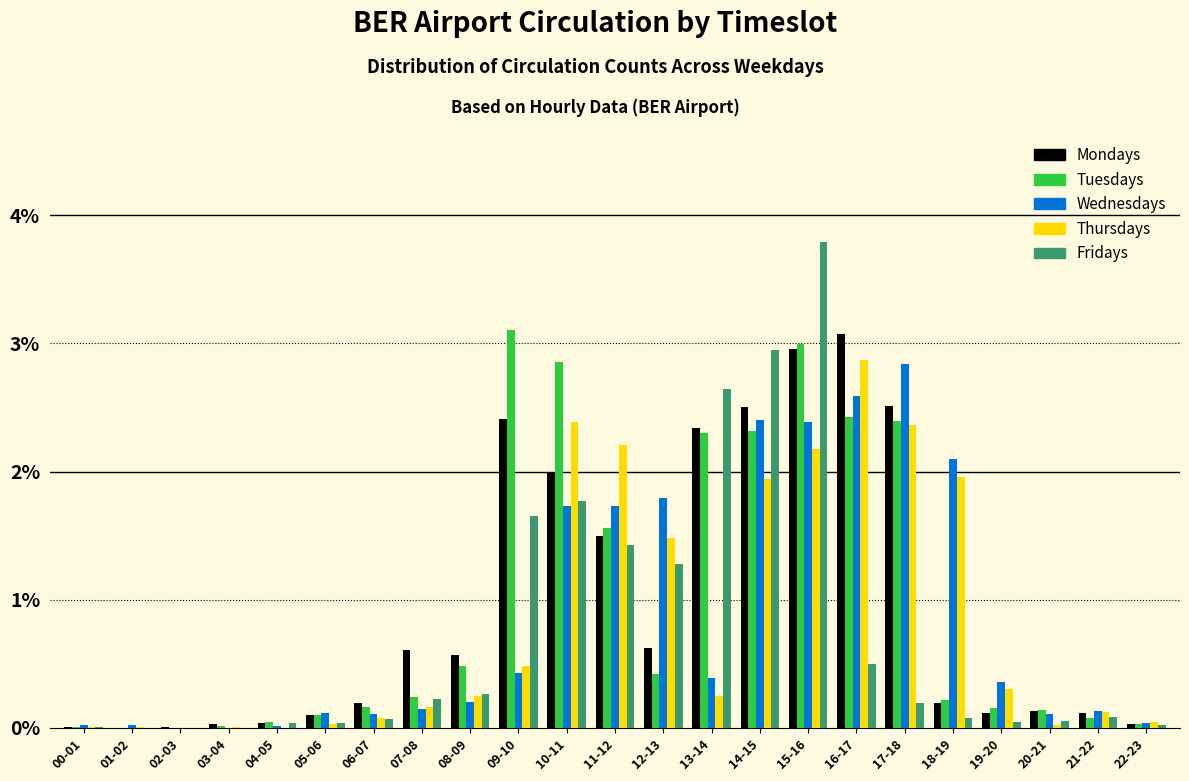

Is it true that Fridays equals 0.1 at 08-09?

False